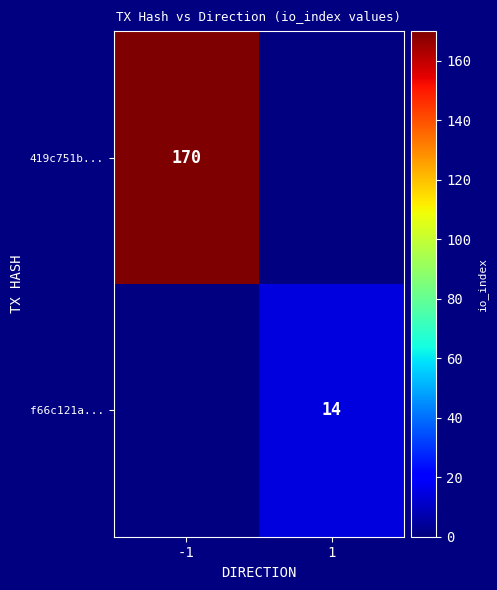

The value of 419c751b... at -1 is 170. True or false?

True